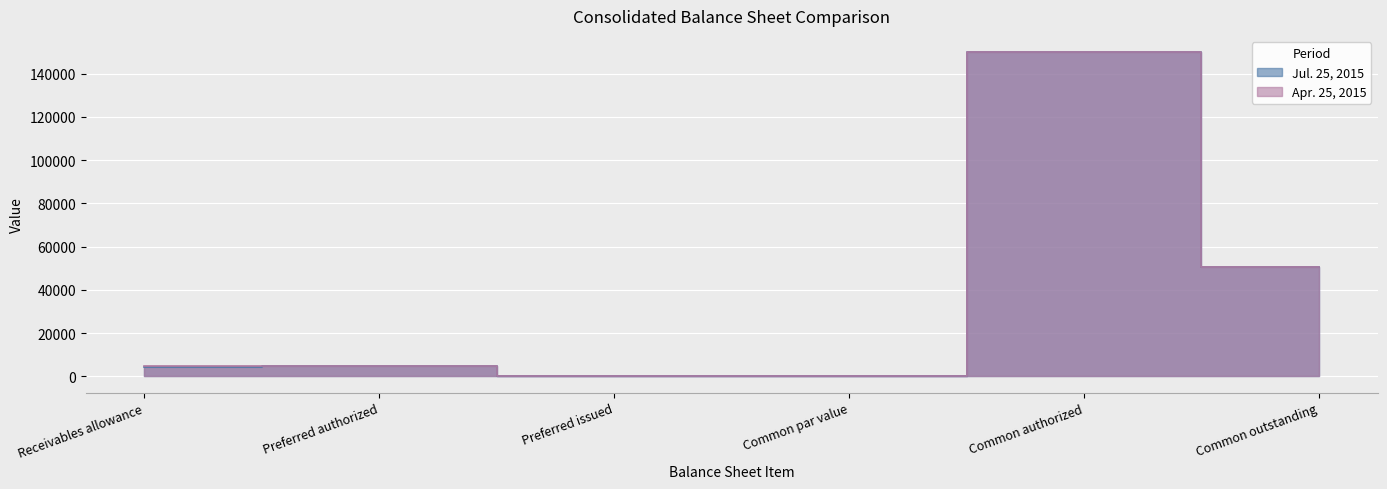

How many categories are shown in the chart?

6